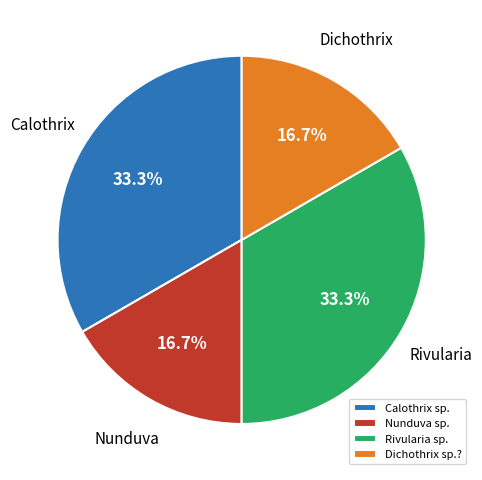

Does Nunduva sp. account for over 50% of the chart?

No